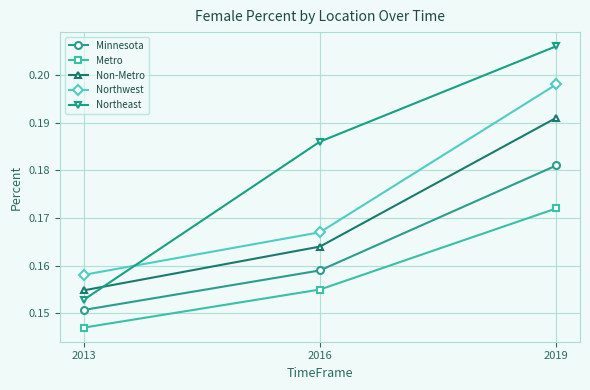

The Minnesota series shows 0.3 at 2016. True or false?

False